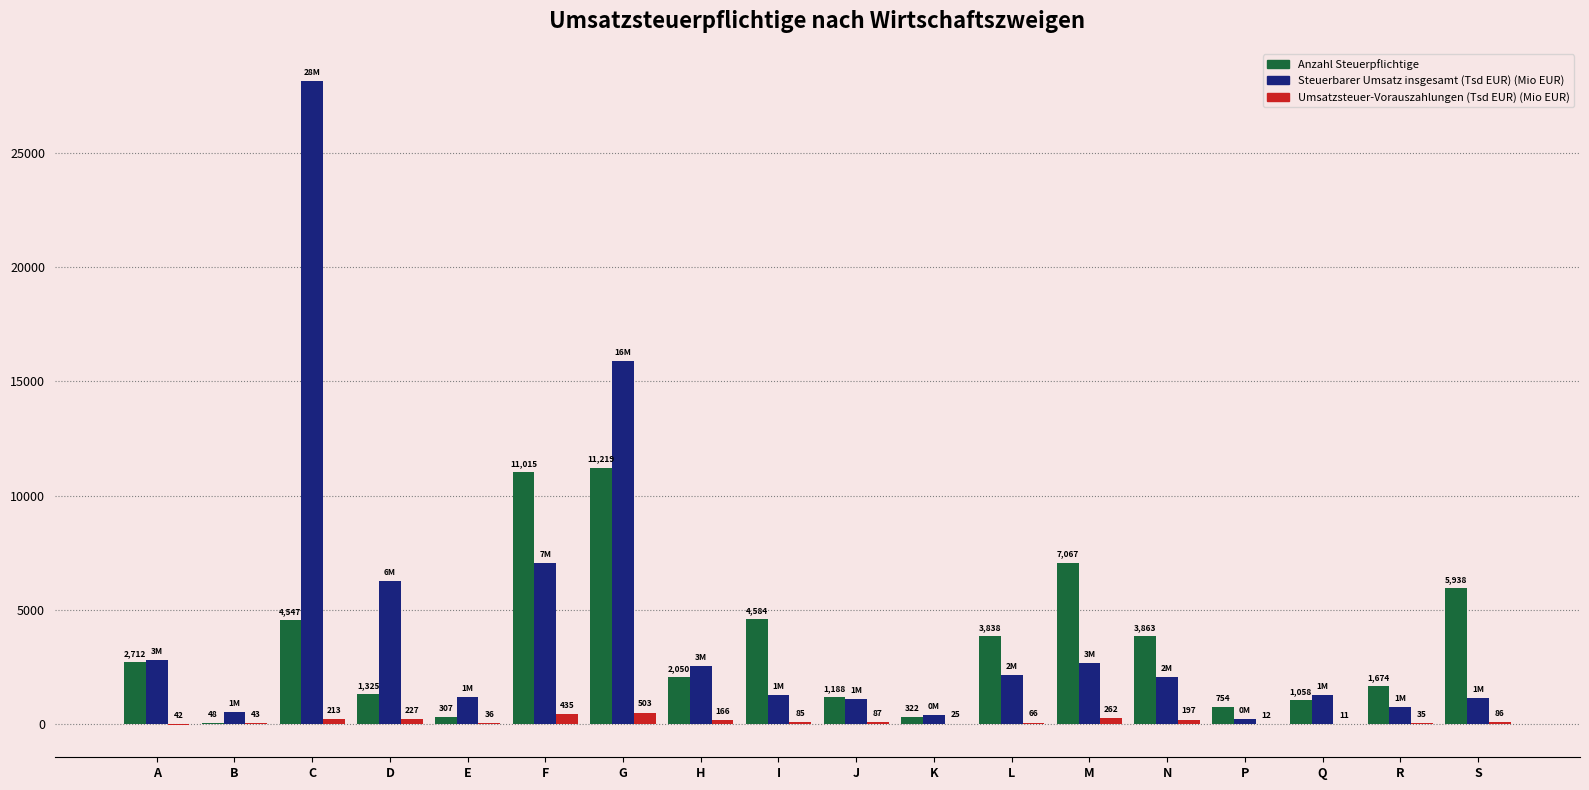

Which label corresponds to the largest value in the chart?

C